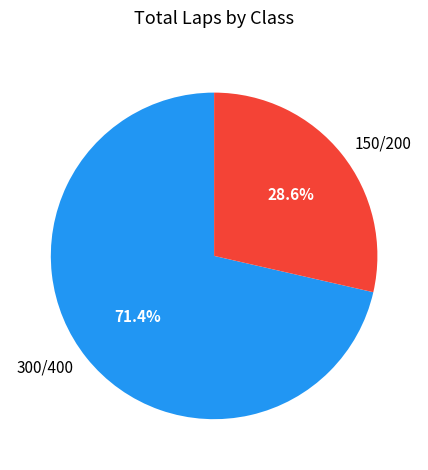

To the nearest percent, what portion does 300/400 represent?

71%